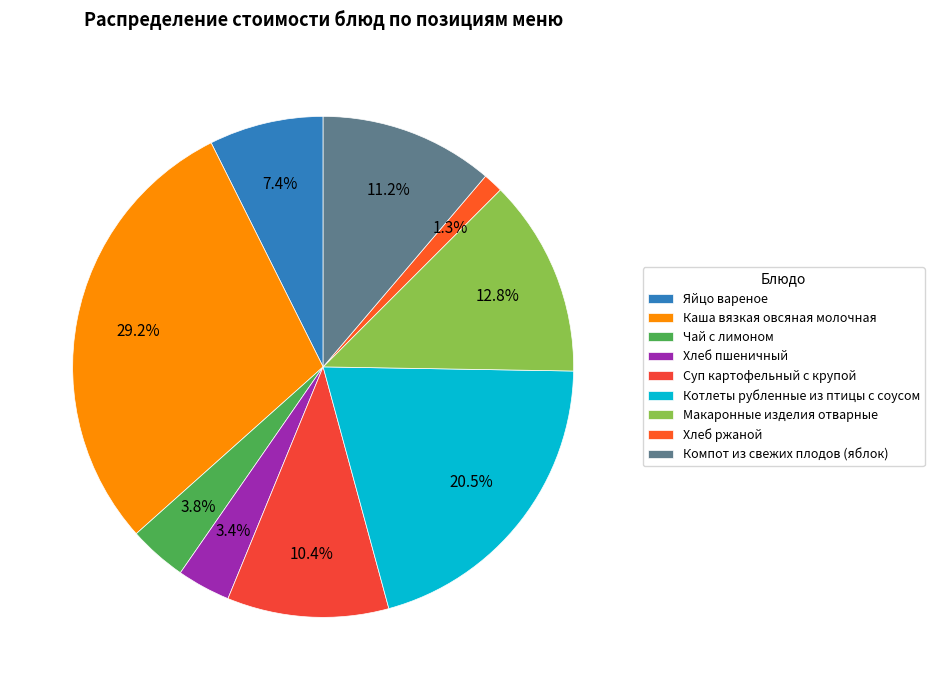

What percentage do Яйцо вареное and Каша вязкая овсяная молочная together represent?

36.6%